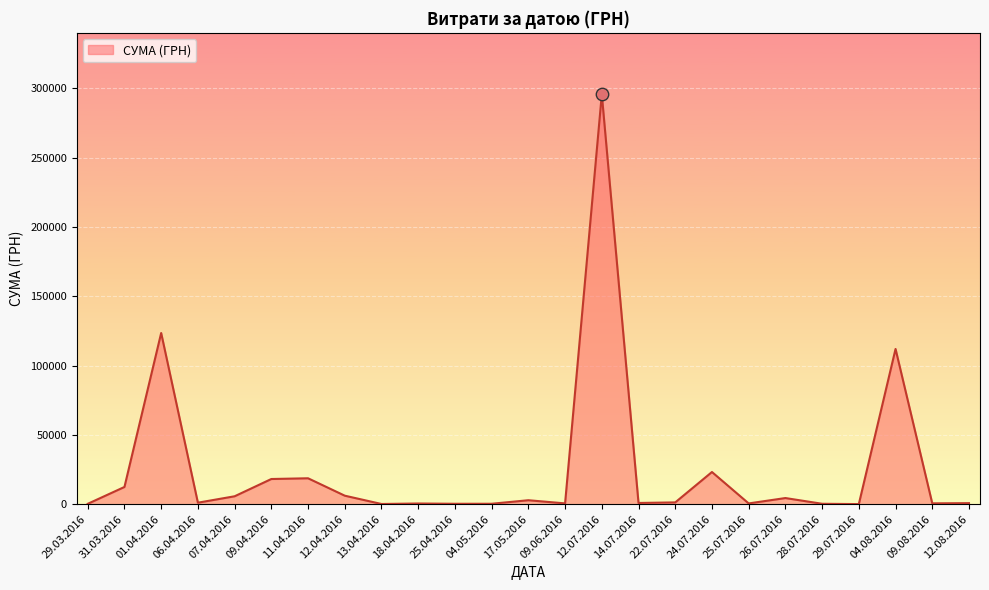

Is it true that the value at 01.04.2016 is 123491.9?

True